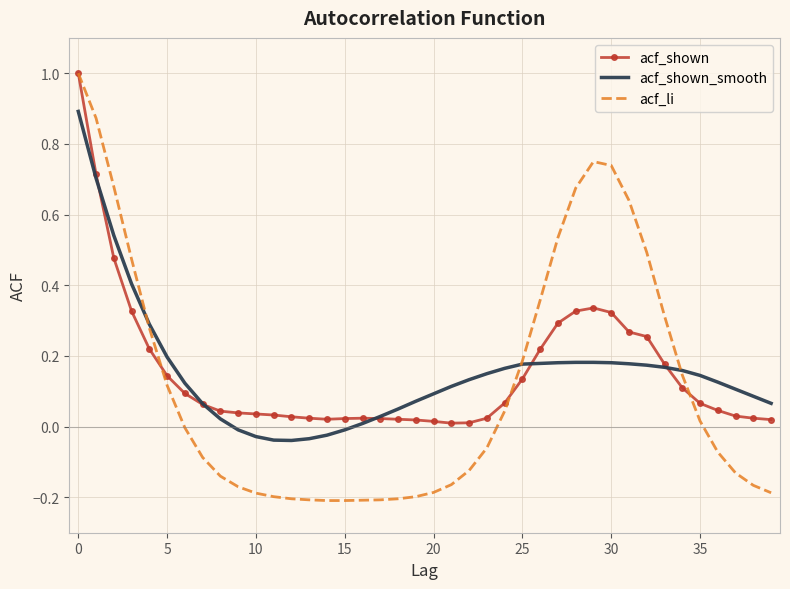

What is the difference between the second highest and minimum values in the acf_li series?

1.1